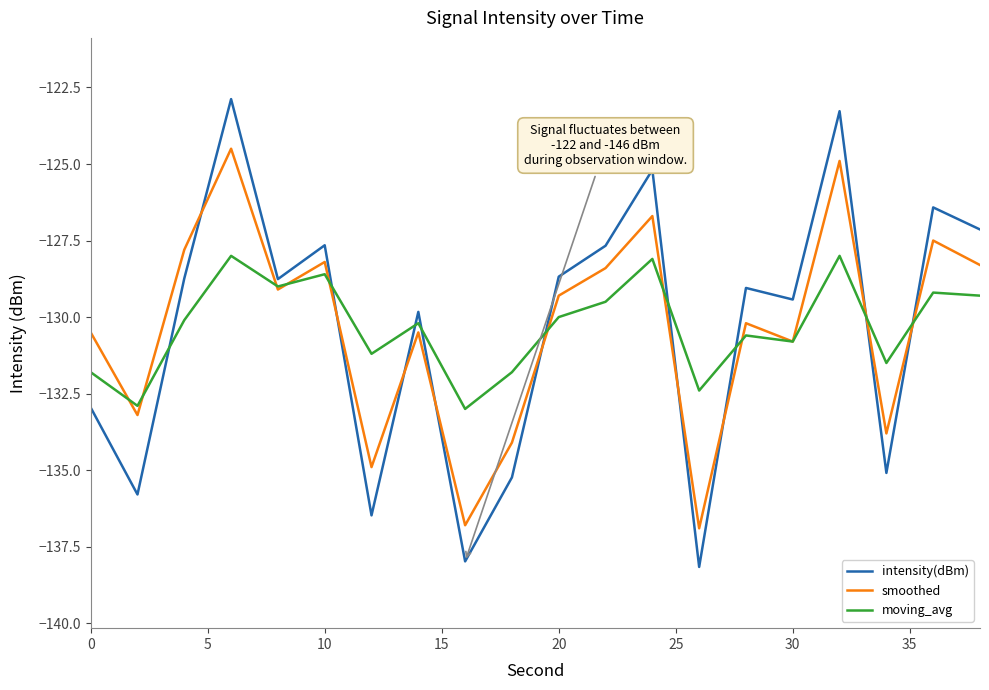

Which series has the largest range (max minus min)?

intensity(dBm)